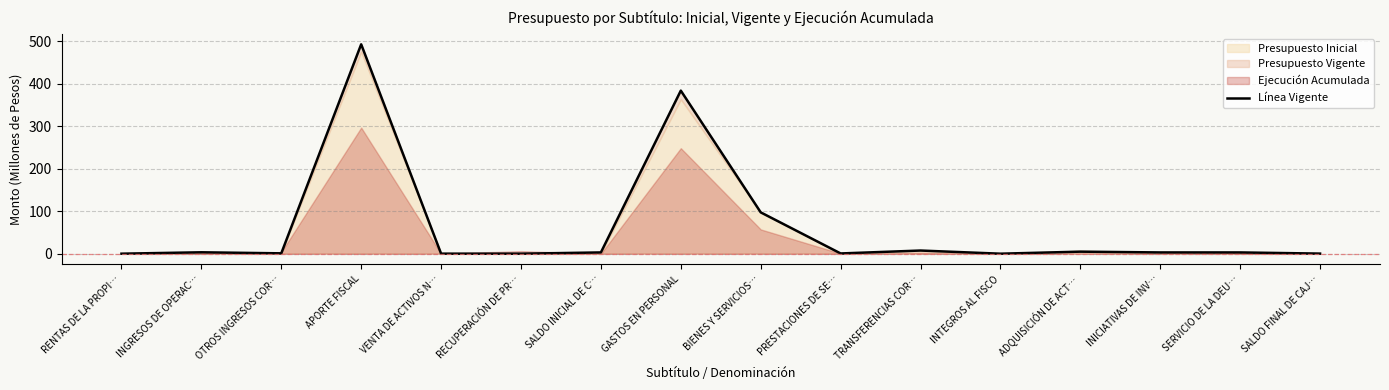

What is the change in value from APORTE FISCAL to GASTOS EN PERSONAL?

-108.9